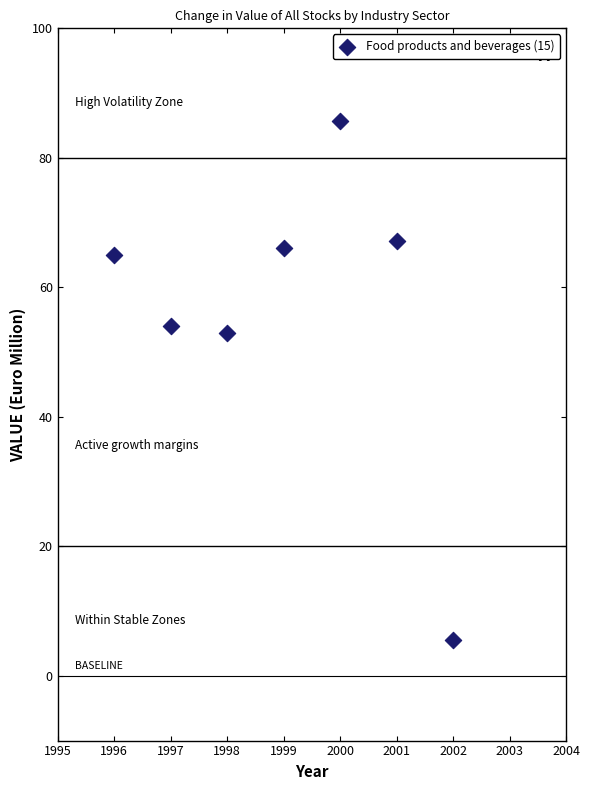

What Y value in the scatter plot is closest to 45?

52.9